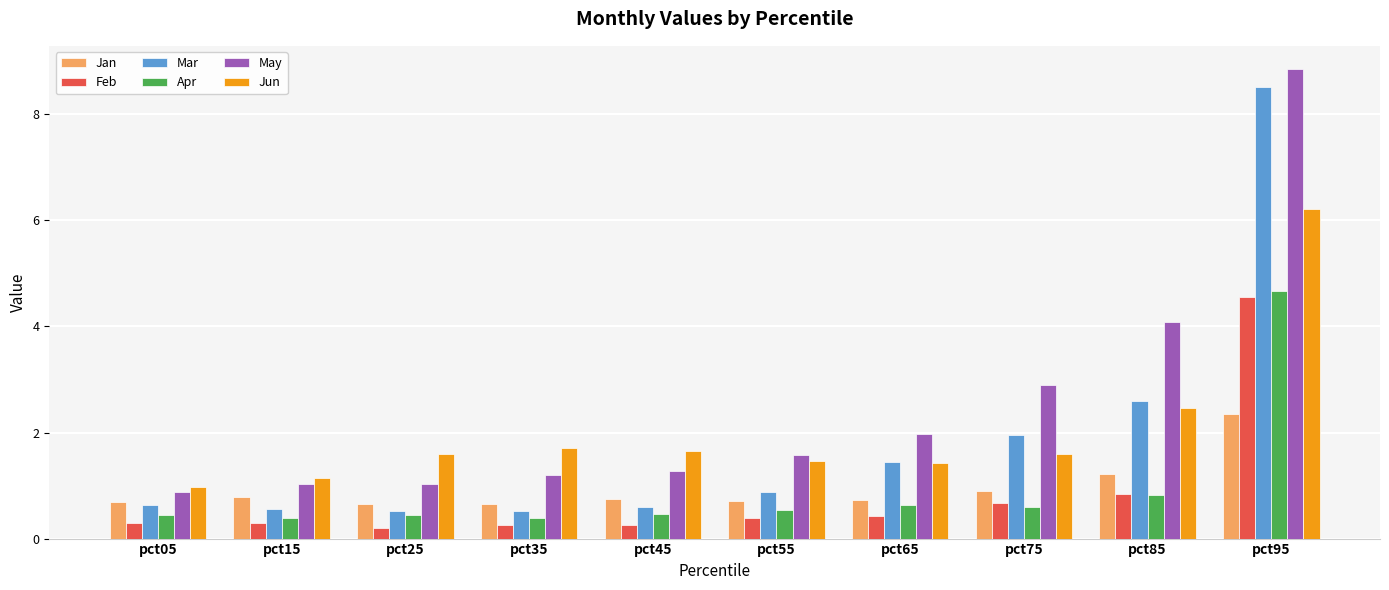

Is the value of Jun at pct35 greater than the value of Mar at pct05?

Yes